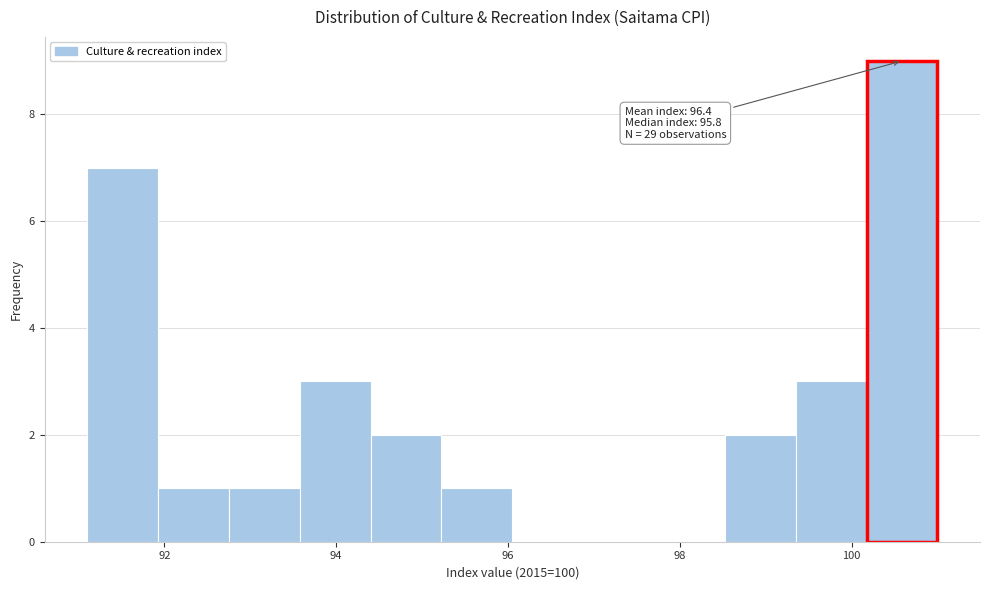

Over which range of the x-axis is the bar tallest?

100.2 to 101.0